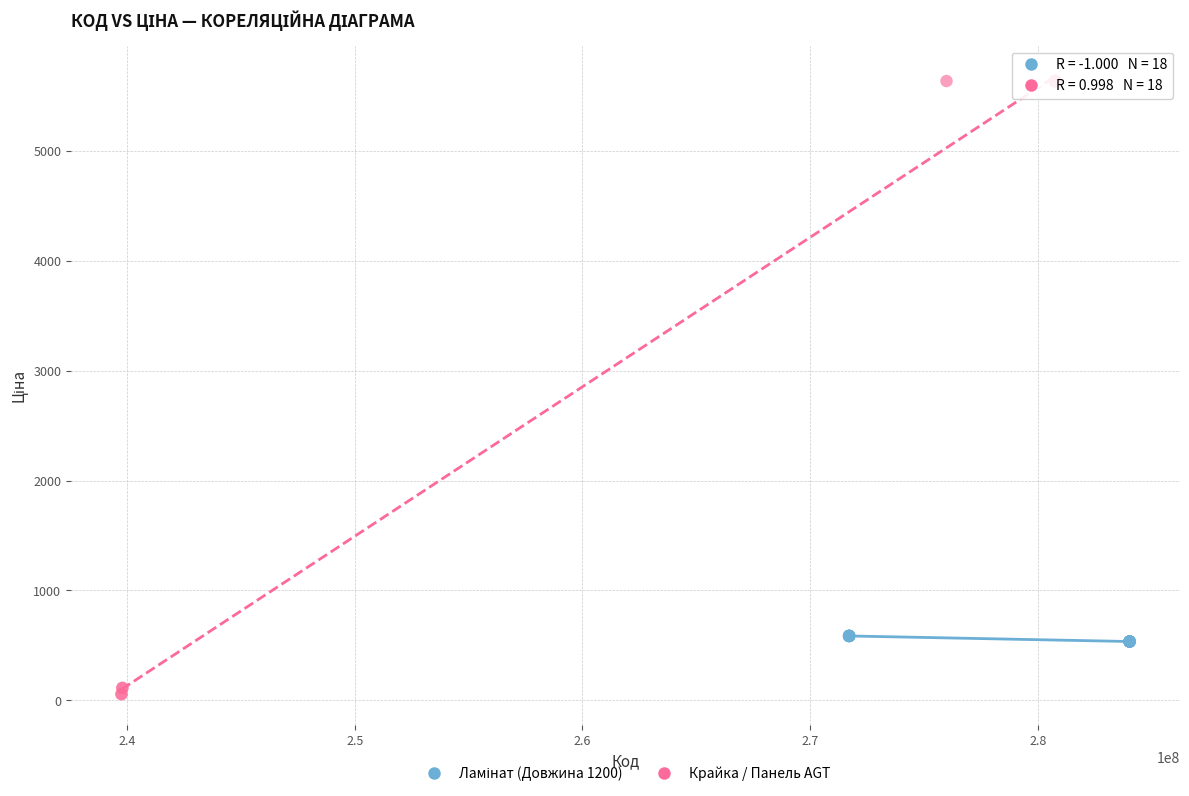

Which series contains the highest Y value?

Крайка / Панель AGT